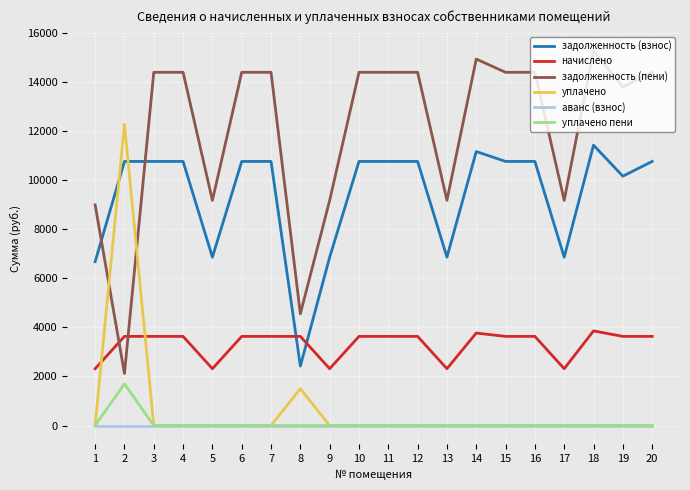

Is it true that задолженность (взнос) equals 14444.2 at 19?

False